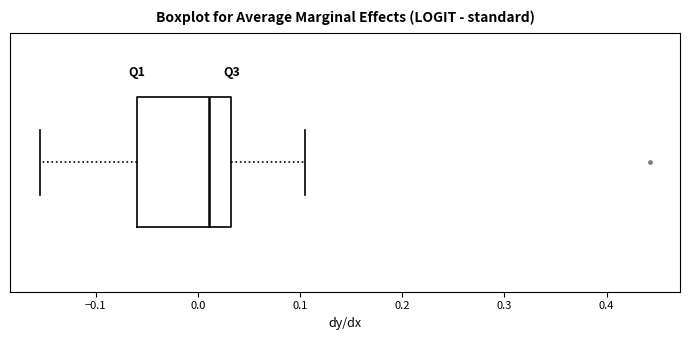

Where is the right edge of the box on the x-axis? The values are not printed on the chart, so give them approximately, as read against the axis.

0.03